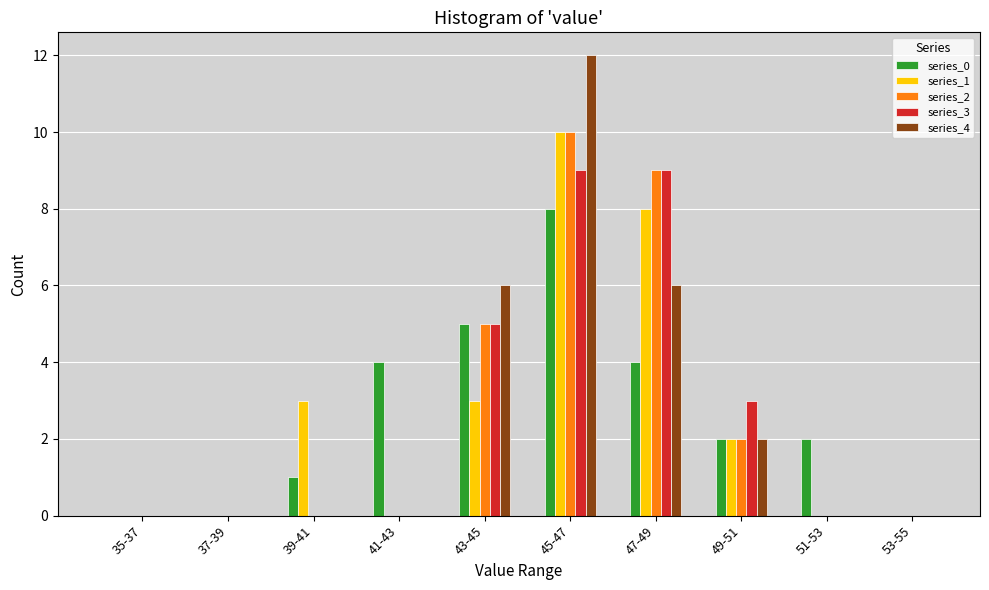

At which label does series_1 reach its peak?

45-47